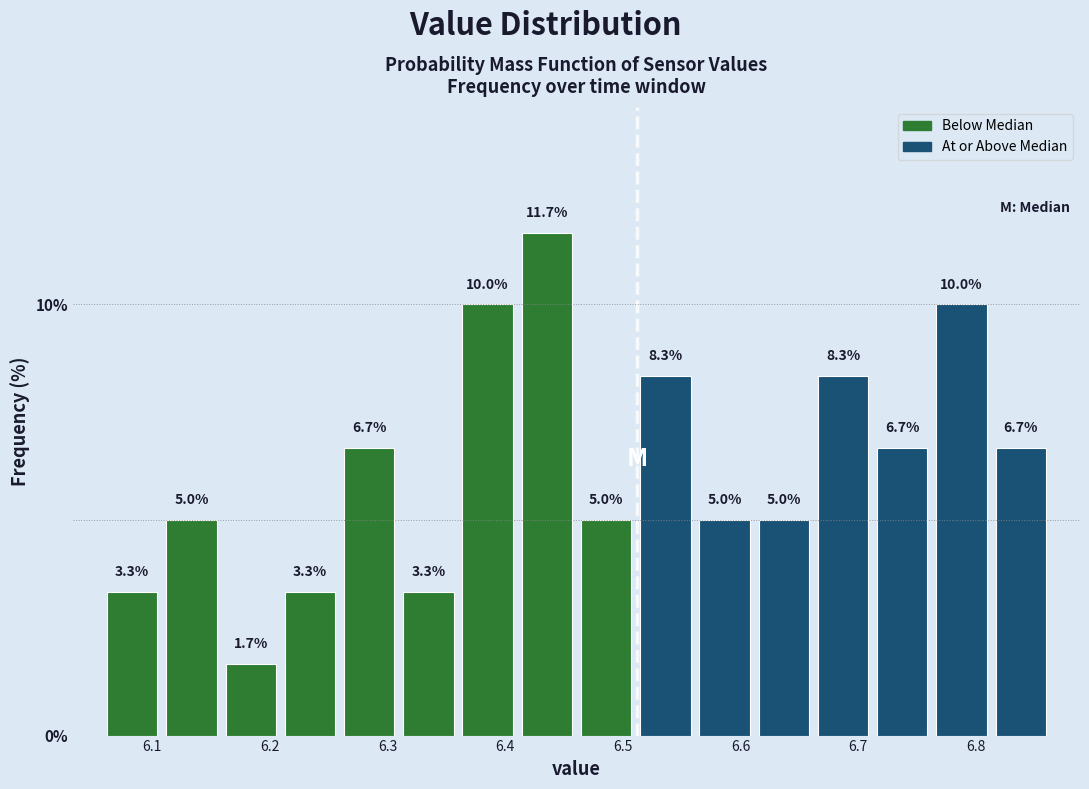

What is the height of the bar covering 6.66 to 6.71 on the x-axis? The bar edges are not printed on the chart, so give them approximately, as read against the axis.

8.3